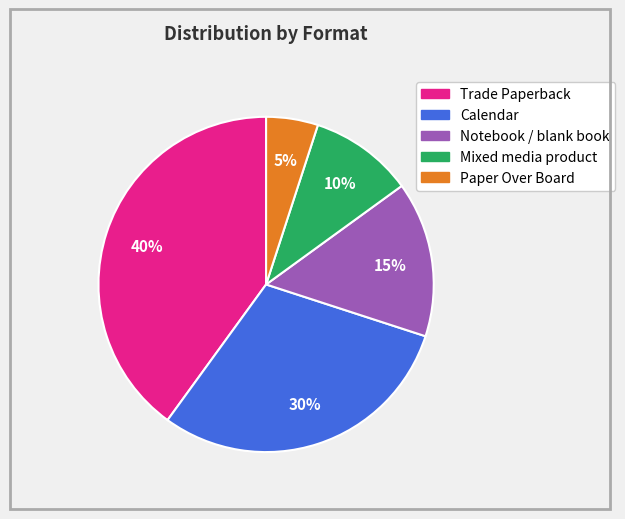

Is the sum of Notebook / blank book and Paper Over Board greater than half?

No